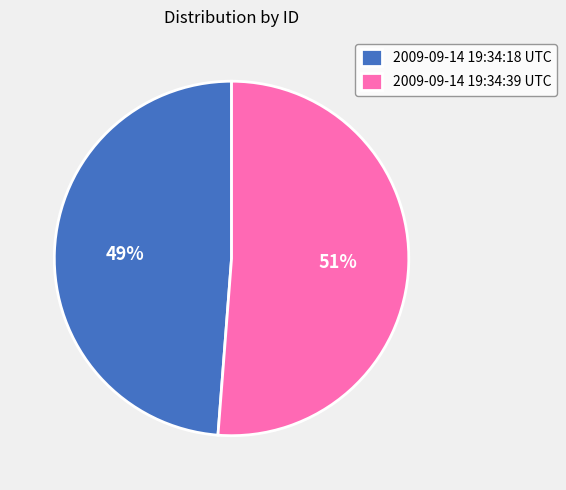

Does any single category account for the majority?

Yes